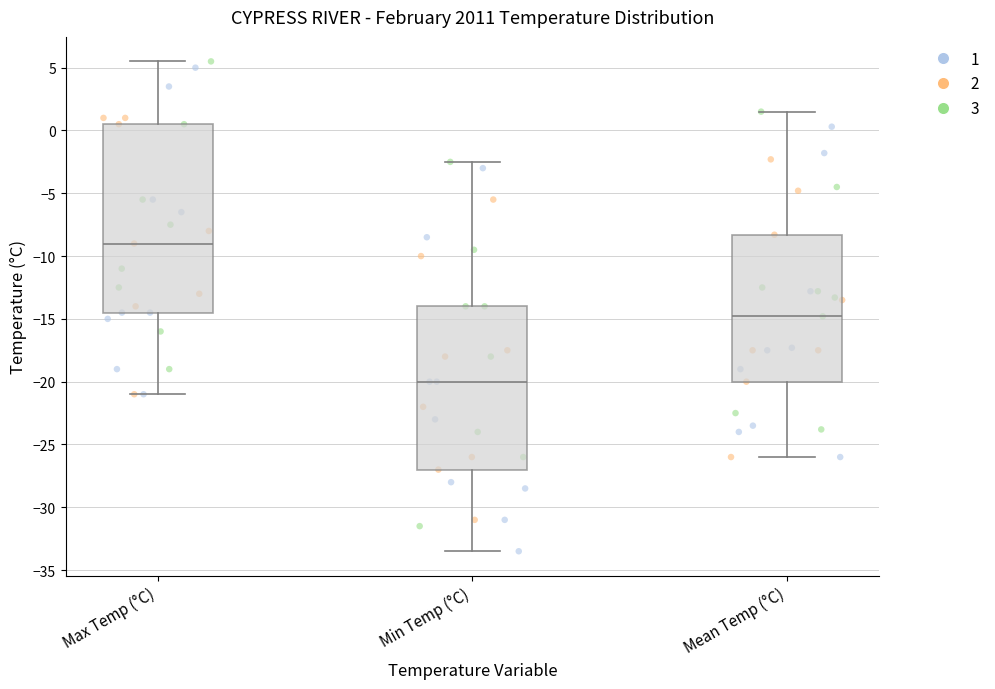

Reading left to right, read every box against the y-axis: the position of its median line, the range the box covers, and the ends of its whiskers. The values are not printed on the chart, so give them approximately, as read against the axis.

Max Temp (°C): median -9.0, box -14.5 to 0.5, whiskers -21.0 to 5.5
Min Temp (°C): median -20.0, box -27.0 to -14.0, whiskers -33.5 to -2.5
Mean Temp (°C): median -15.0, box -20.0 to -8.5, whiskers -26.0 to 1.5